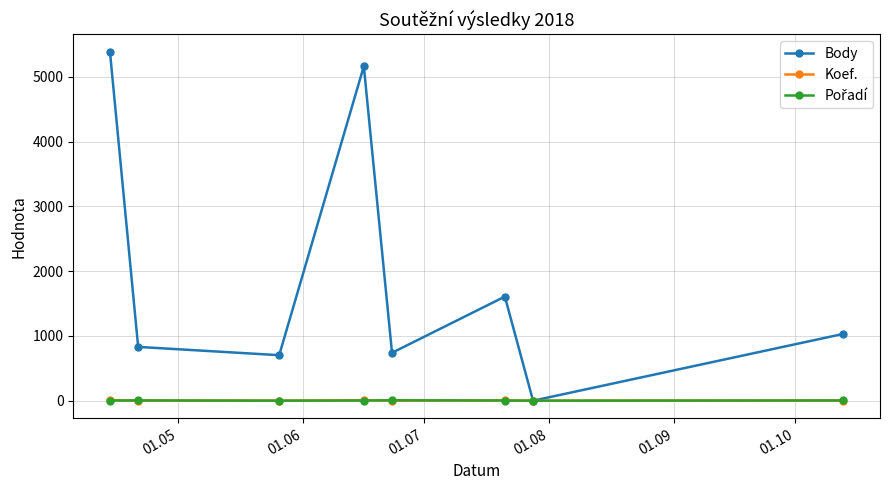

True or false: Koef. has more than 0 points higher than both neighbors.

True